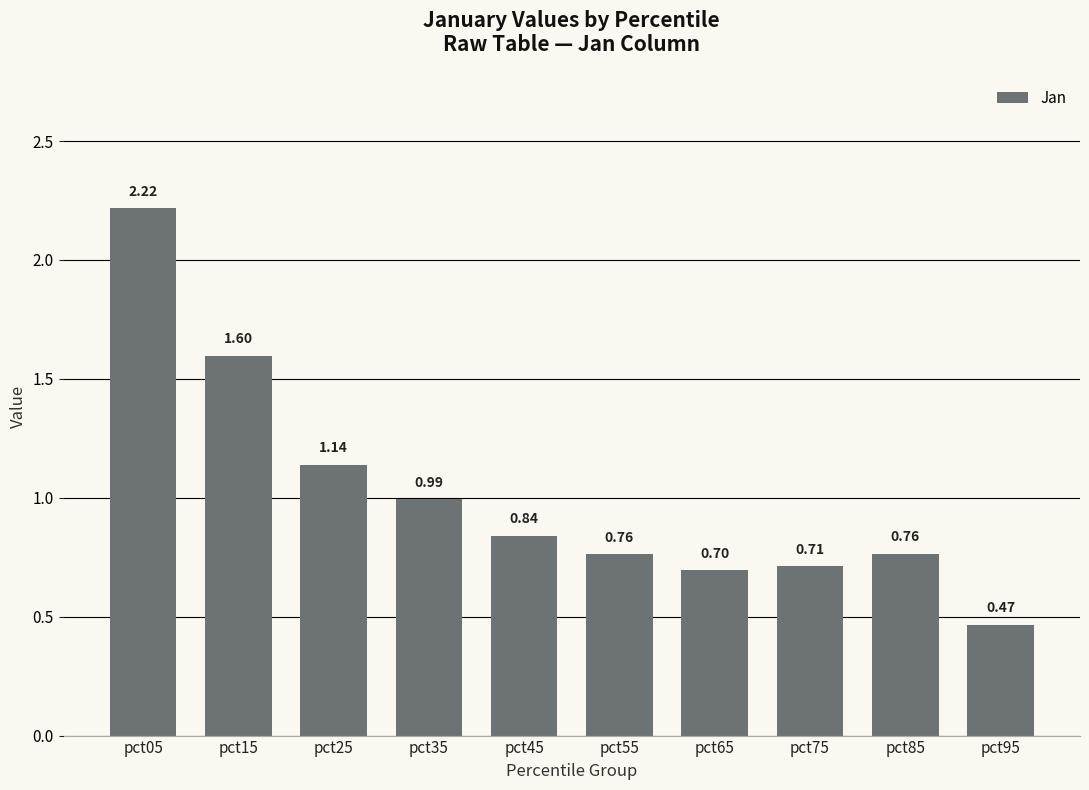

Does the chart contain any negative values?

No